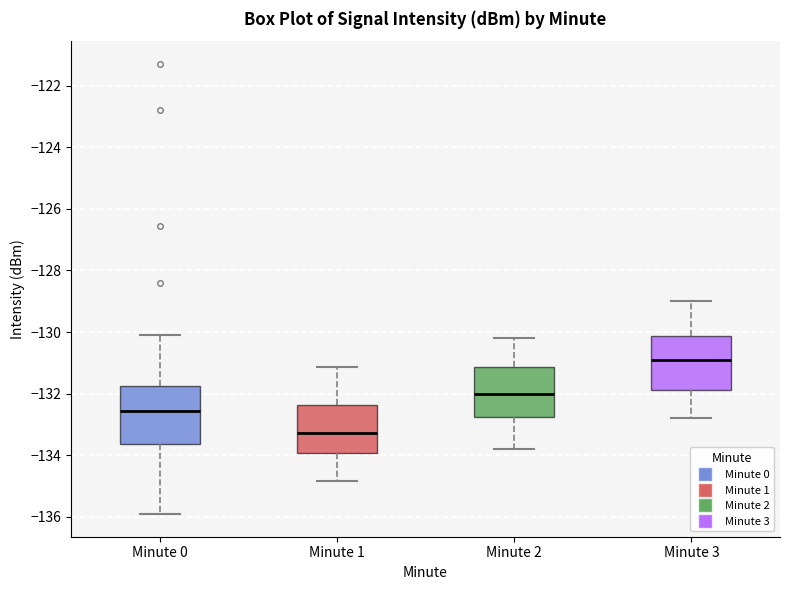

Where is the lower edge of the box for Minute 2 on the y-axis? The values are not printed on the chart, so give them approximately, as read against the axis.

-132.8